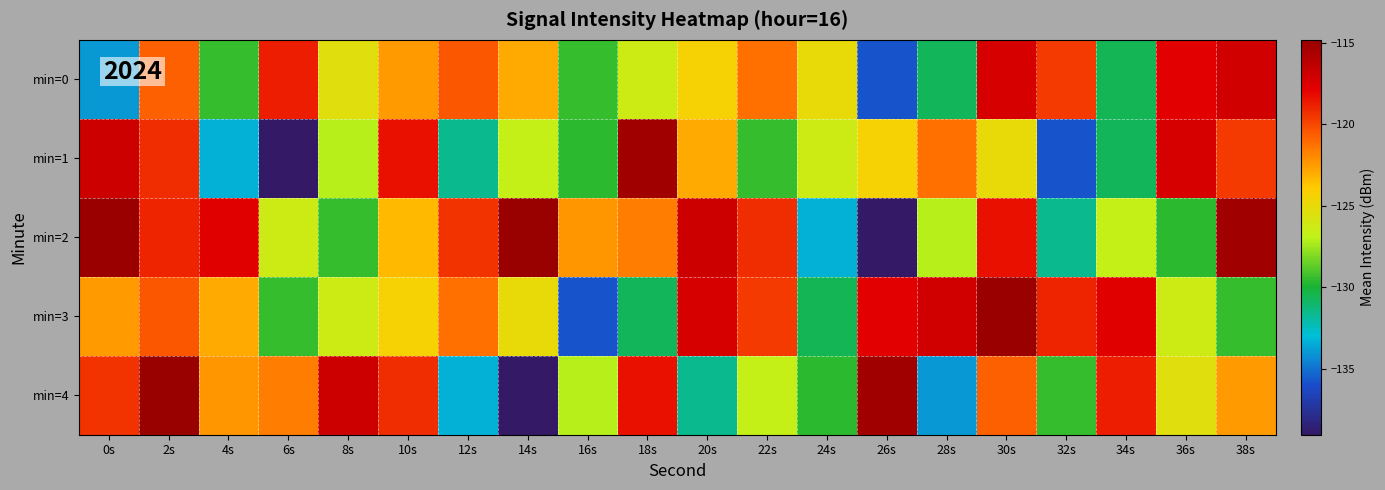

At which category does the chart reach its peak across all series?

14s